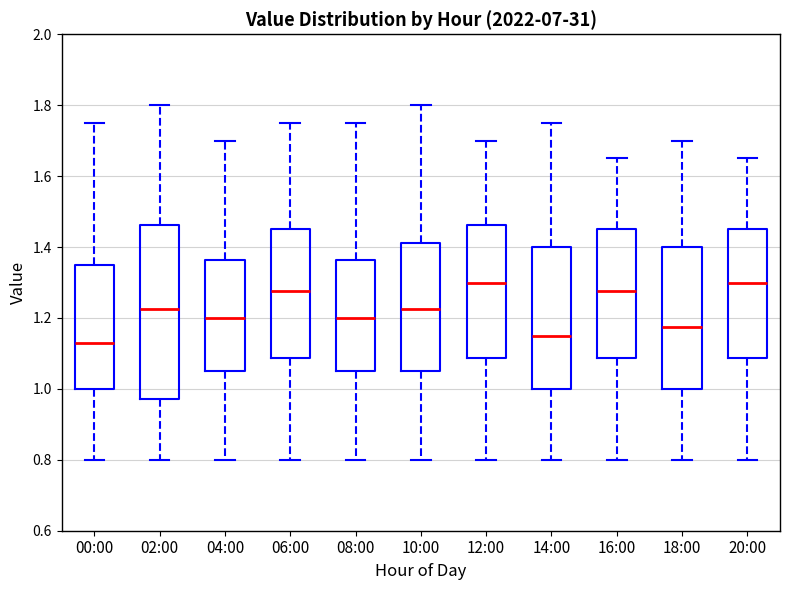

Reading left to right, read every box against the y-axis: the position of its median line, the range the box covers, and the ends of its whiskers. The values are not printed on the chart, so give them approximately, as read against the axis.

00:00: median 1.14, box 1.00 to 1.36, whiskers 0.80 to 1.76
02:00: median 1.22, box 0.98 to 1.46, whiskers 0.80 to 1.80
04:00: median 1.20, box 1.06 to 1.36, whiskers 0.80 to 1.70
06:00: median 1.28, box 1.08 to 1.46, whiskers 0.80 to 1.76
08:00: median 1.20, box 1.06 to 1.36, whiskers 0.80 to 1.76
10:00: median 1.22, box 1.06 to 1.42, whiskers 0.80 to 1.80
12:00: median 1.30, box 1.08 to 1.46, whiskers 0.80 to 1.70
14:00: median 1.16, box 1.00 to 1.40, whiskers 0.80 to 1.76
16:00: median 1.28, box 1.08 to 1.46, whiskers 0.80 to 1.66
18:00: median 1.18, box 1.00 to 1.40, whiskers 0.80 to 1.70
20:00: median 1.30, box 1.08 to 1.46, whiskers 0.80 to 1.66